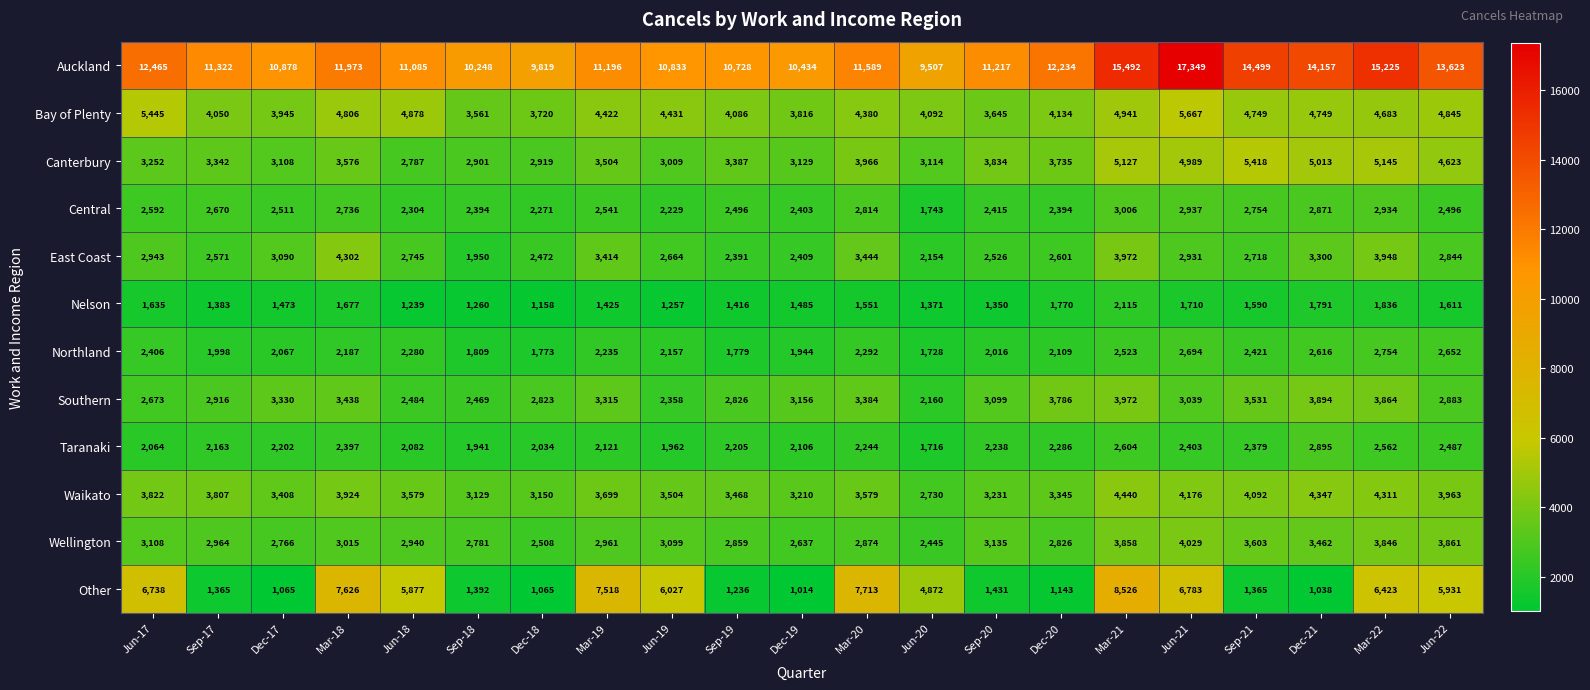

Where does the Northland series first go above 2187?

Jun-17